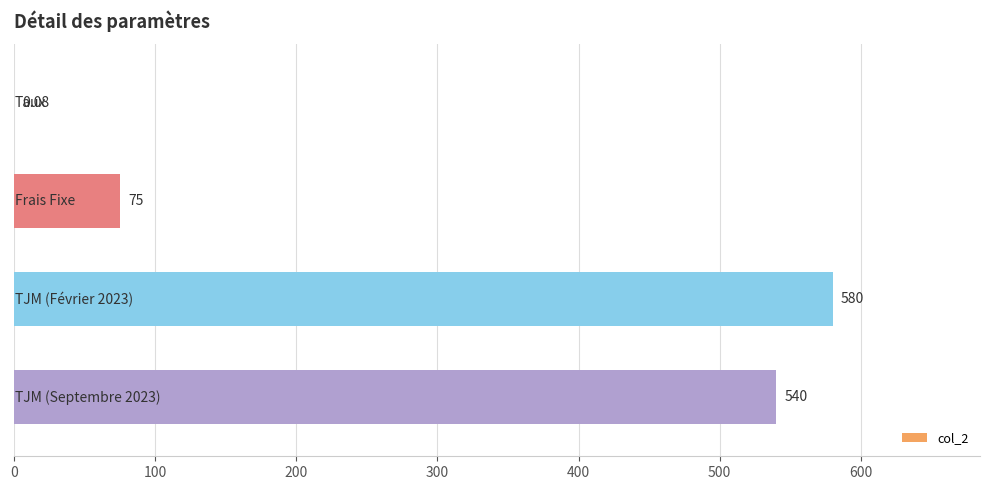

How many series are shown in this chart?

1